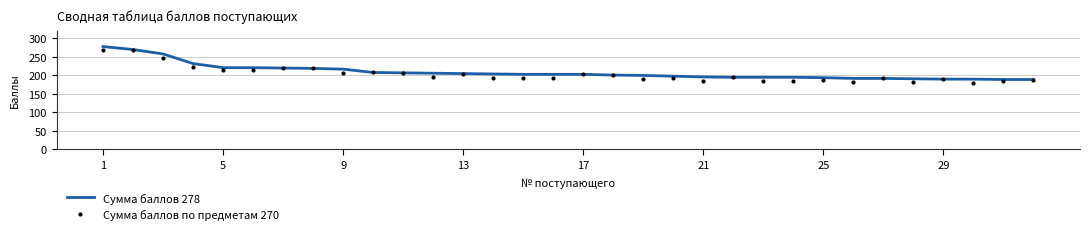

What is the smallest value displayed?

180